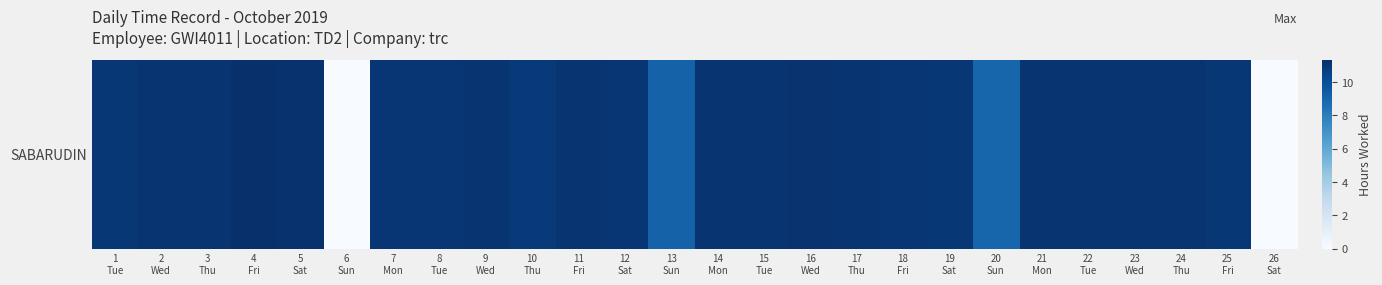

How many categories are shown in the chart?

26